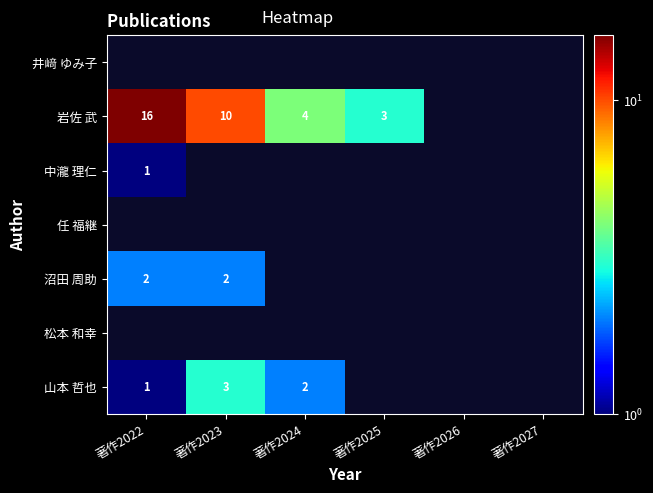

At which category does the chart reach its minimum across all series?

著作2022